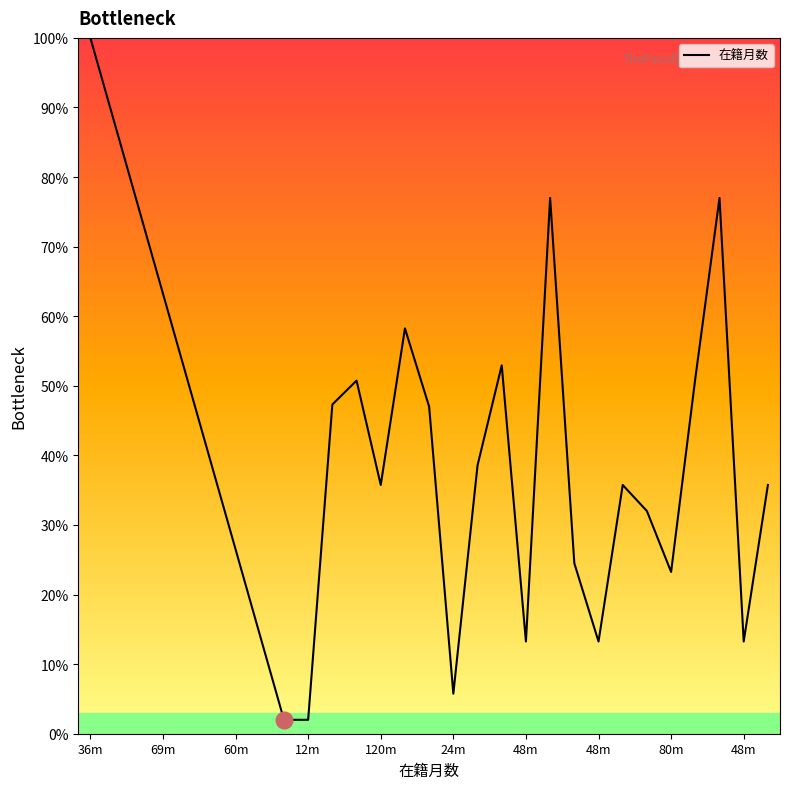

What is the maximum value shown in the chart?

100.0